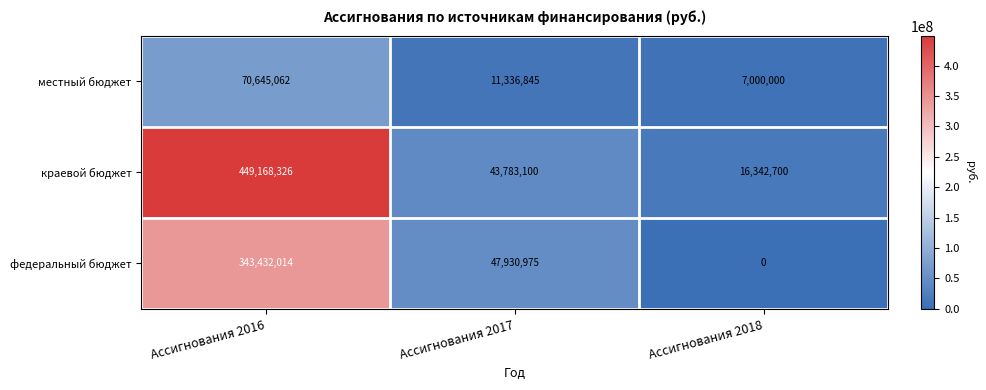

Which series changed the most between Ассигнования 2016 and Ассигнования 2018?

краевой бюджет